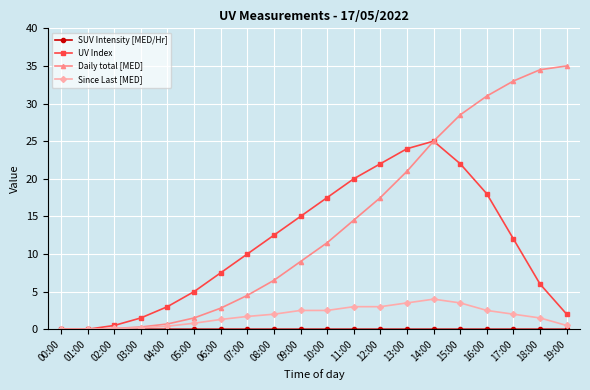

Which series has the largest range (max minus min)?

Daily total [MED]